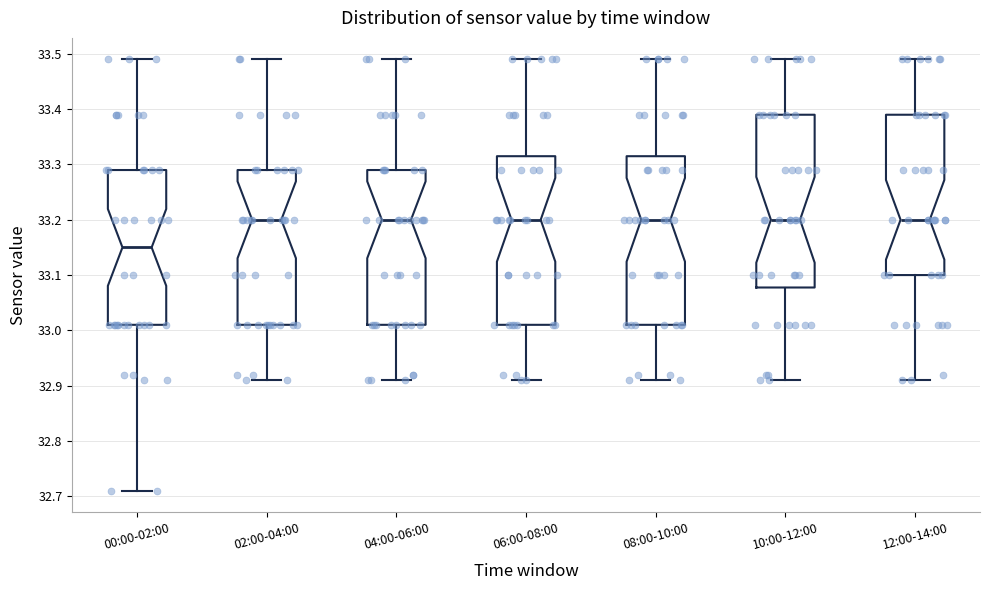

Reading left to right, transcribe this box plot: for each box, give where its median line is, the range the box spans, and where its two whiskers end, as read against the y-axis. The values are not printed on the chart, so give them approximately, as read against the axis.

00:00-02:00: median 33.15, box 33.01 to 33.29, whiskers 32.71 to 33.49
02:00-04:00: median 33.20, box 33.01 to 33.29, whiskers 32.91 to 33.49
04:00-06:00: median 33.20, box 33.01 to 33.29, whiskers 32.91 to 33.49
06:00-08:00: median 33.20, box 33.01 to 33.32, whiskers 32.91 to 33.49
08:00-10:00: median 33.20, box 33.01 to 33.32, whiskers 32.91 to 33.49
10:00-12:00: median 33.20, box 33.08 to 33.39, whiskers 32.91 to 33.49
12:00-14:00: median 33.20, box 33.10 to 33.39, whiskers 32.91 to 33.49